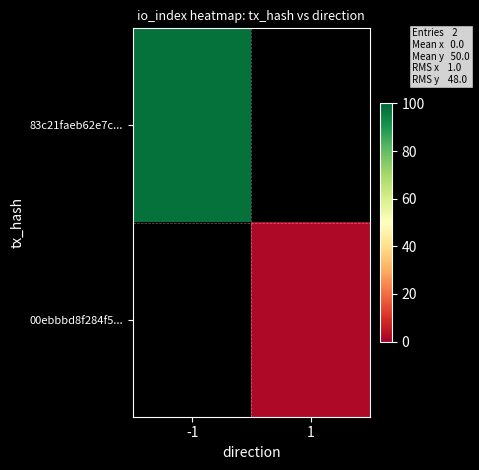

What is the smallest value displayed?

2.0